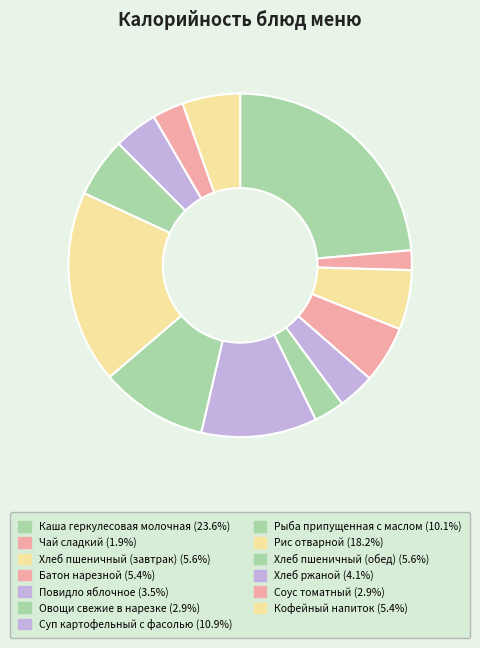

To the nearest percent, what is the difference between the largest and smallest slice percentages?

22%